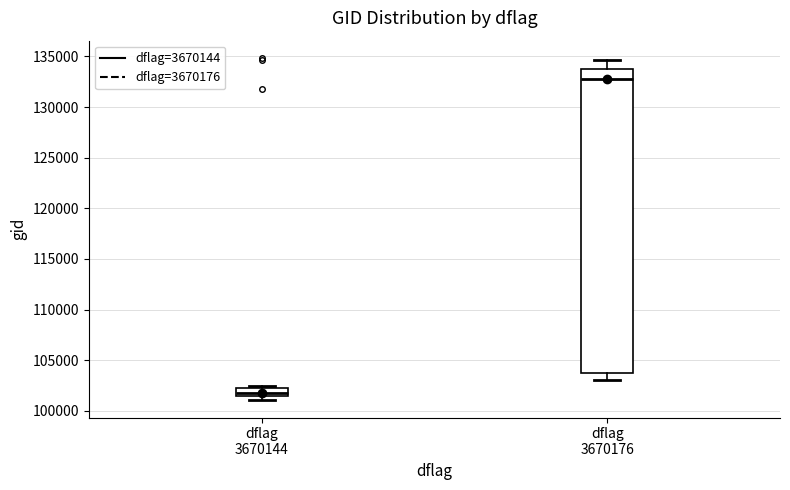

Where is the upper edge of the box for dflag 3670176 on the y-axis? The values are not printed on the chart, so give them approximately, as read against the axis.

134000